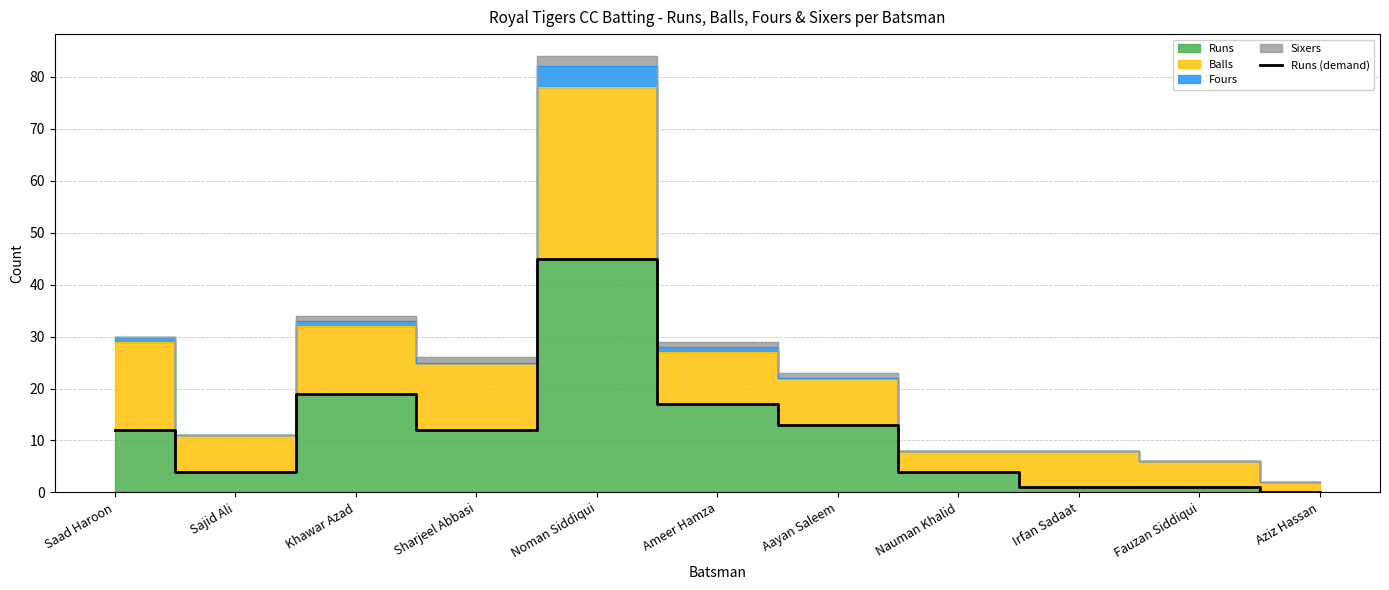

Where does the data first go above 12?

Khawar Azad